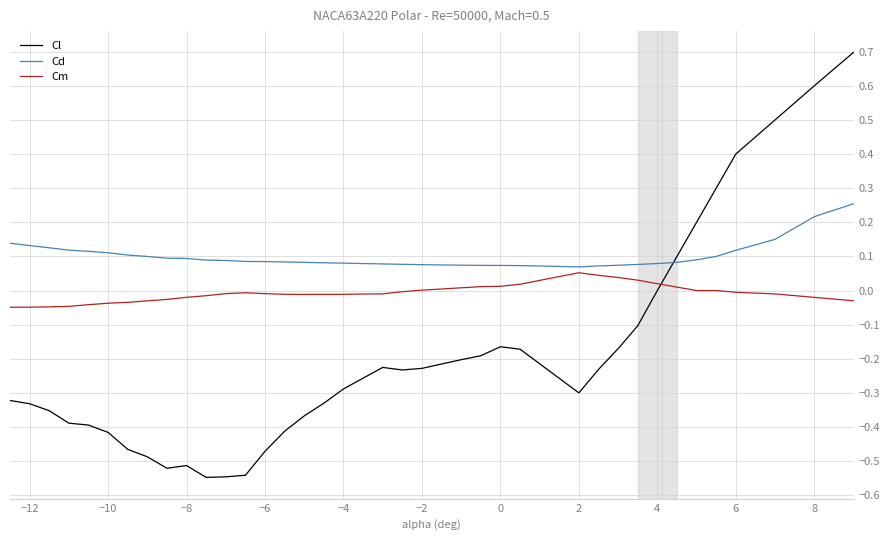

How many times do Cl and Cm cross each other?

1